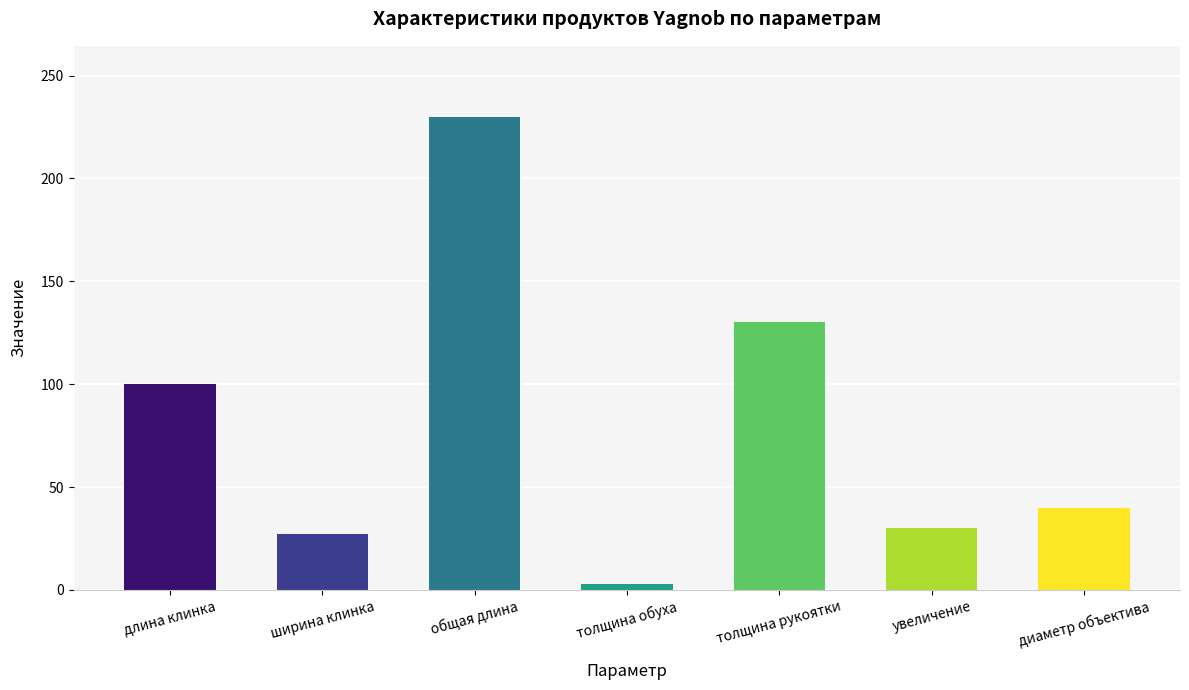

Reading left to right, what are all the values shown in this chart?

длина клинка=100	ширина клинка=27	общая длина=230	толщина обуха=3	толщина рукоятки=130	увеличение=30	диаметр объектива=40